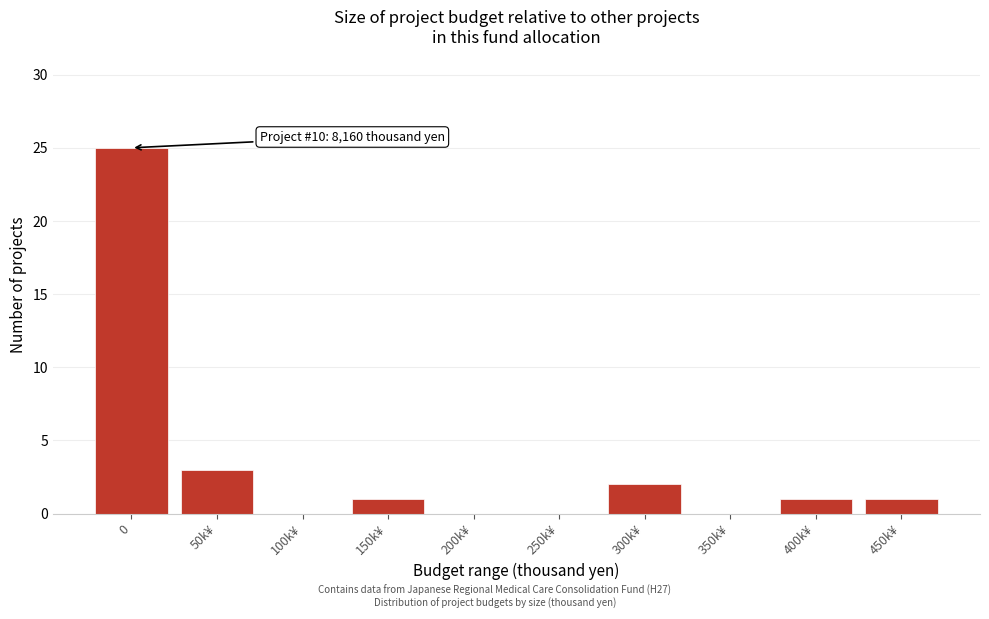

Reading right to left, list all the values displayed in this chart.

450k¥=1	400k¥=1	350k¥=0	300k¥=2	250k¥=0	200k¥=0	150k¥=1	100k¥=0	50k¥=3	0=25